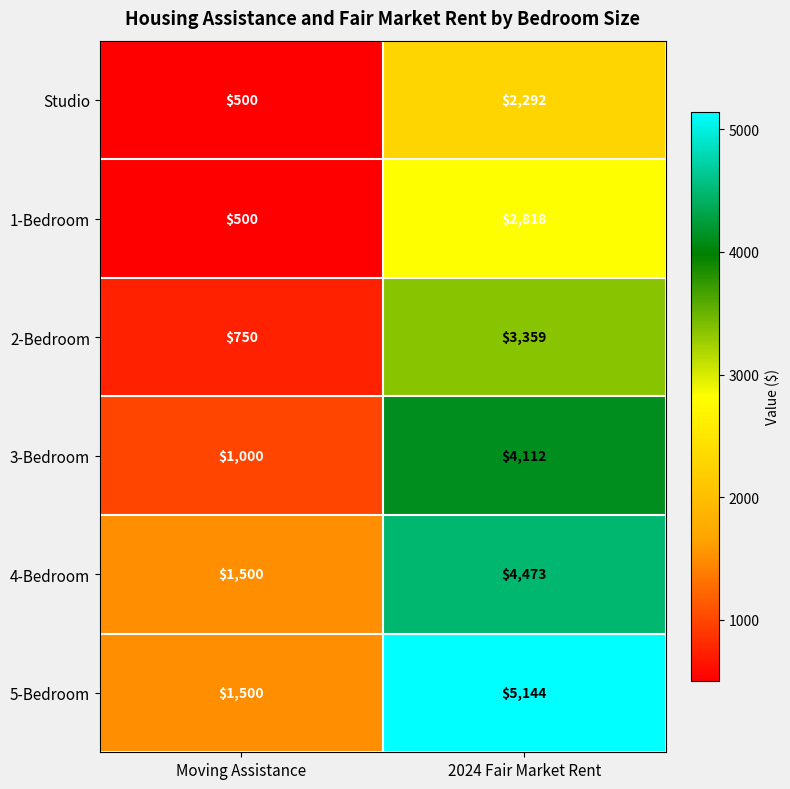

The 1-Bedroom series shows 950 at 2024 Fair Market Rent. True or false?

False